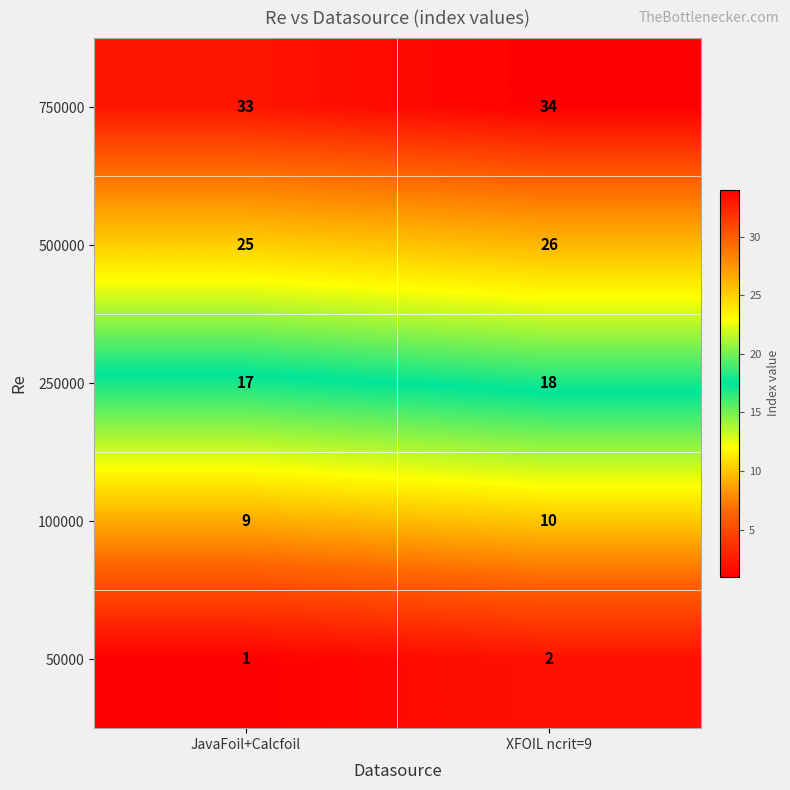

Is it true that 250000 equals 17 at JavaFoil+Calcfoil?

True